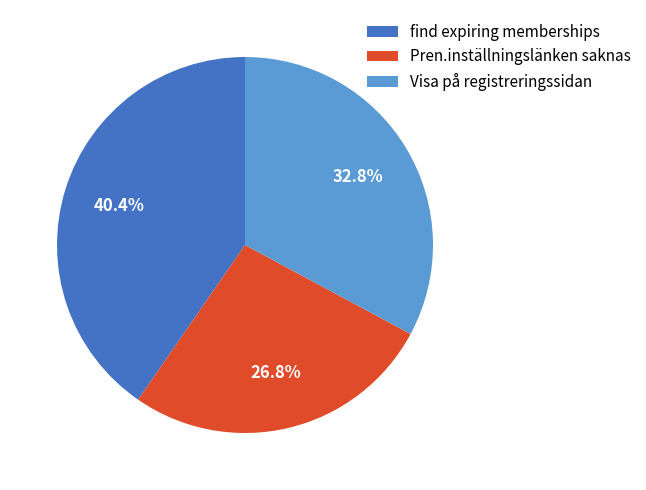

Is Visa på registreringssidan the majority of the pie?

No